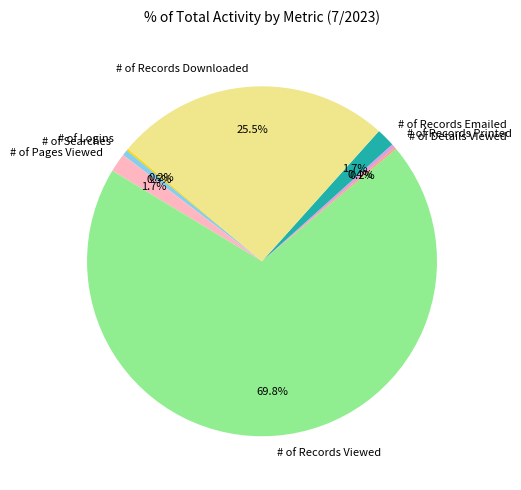

Which slice is the largest?

# of Records Viewed